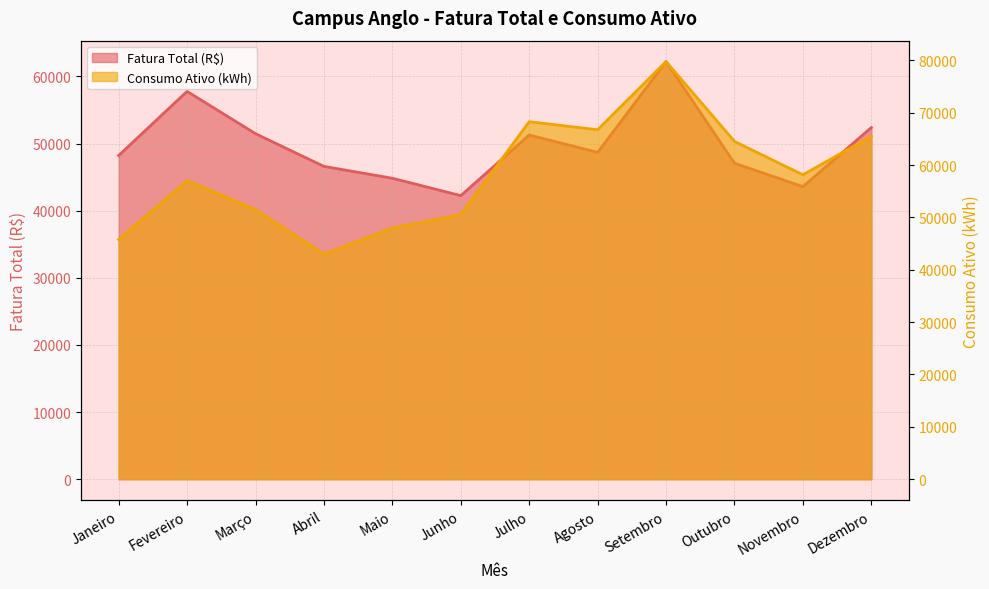

What is the smallest value displayed?

42253.0